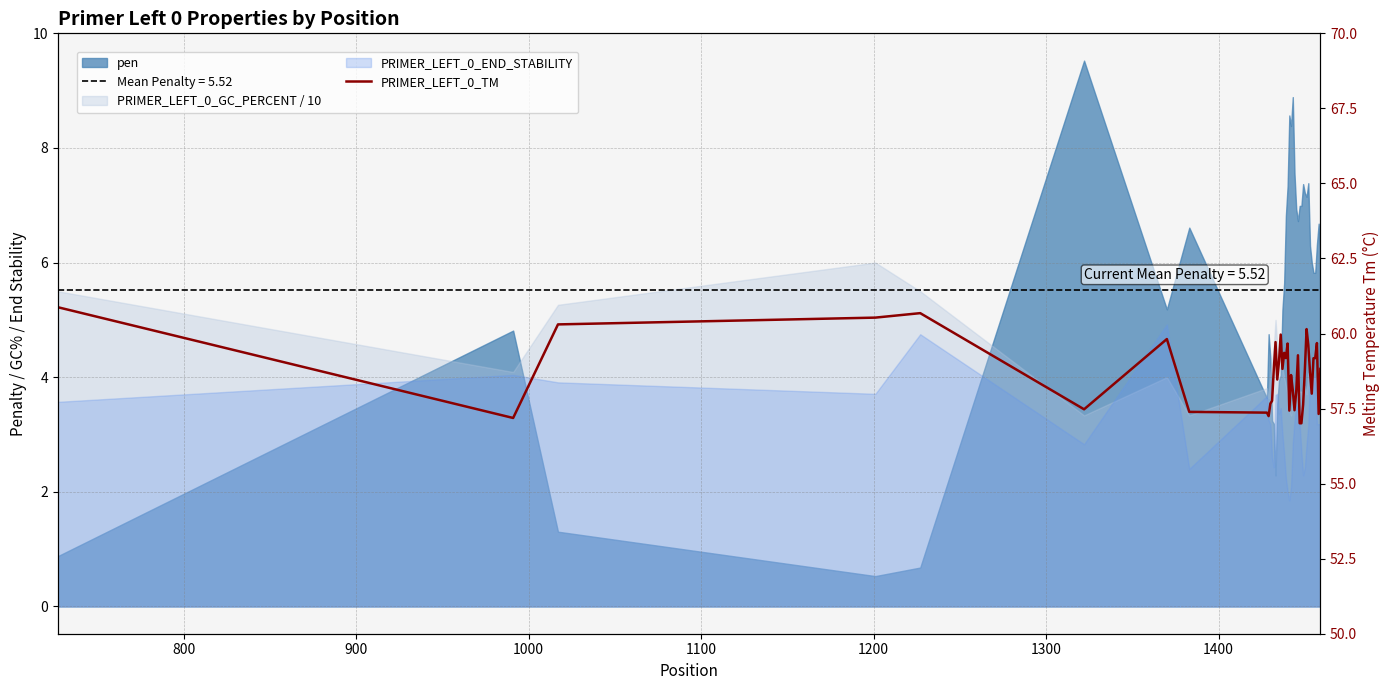

Reading left to right, list all the values displayed in this chart.

60.9	57.2	60.3	60.5	60.7	57.5	59.8	57.4	57.4	57.2	57.7	57.8	58.8	59.7	58.5	59.1	60.0	58.8	59.4	59.2	59.7	57.4	58.6	58.1	57.4	58.1	59.3	57.0	57.0	57.6	58.8	60.1	59.6	58.7	58.0	59.2	59.2	59.7	57.3	58.8